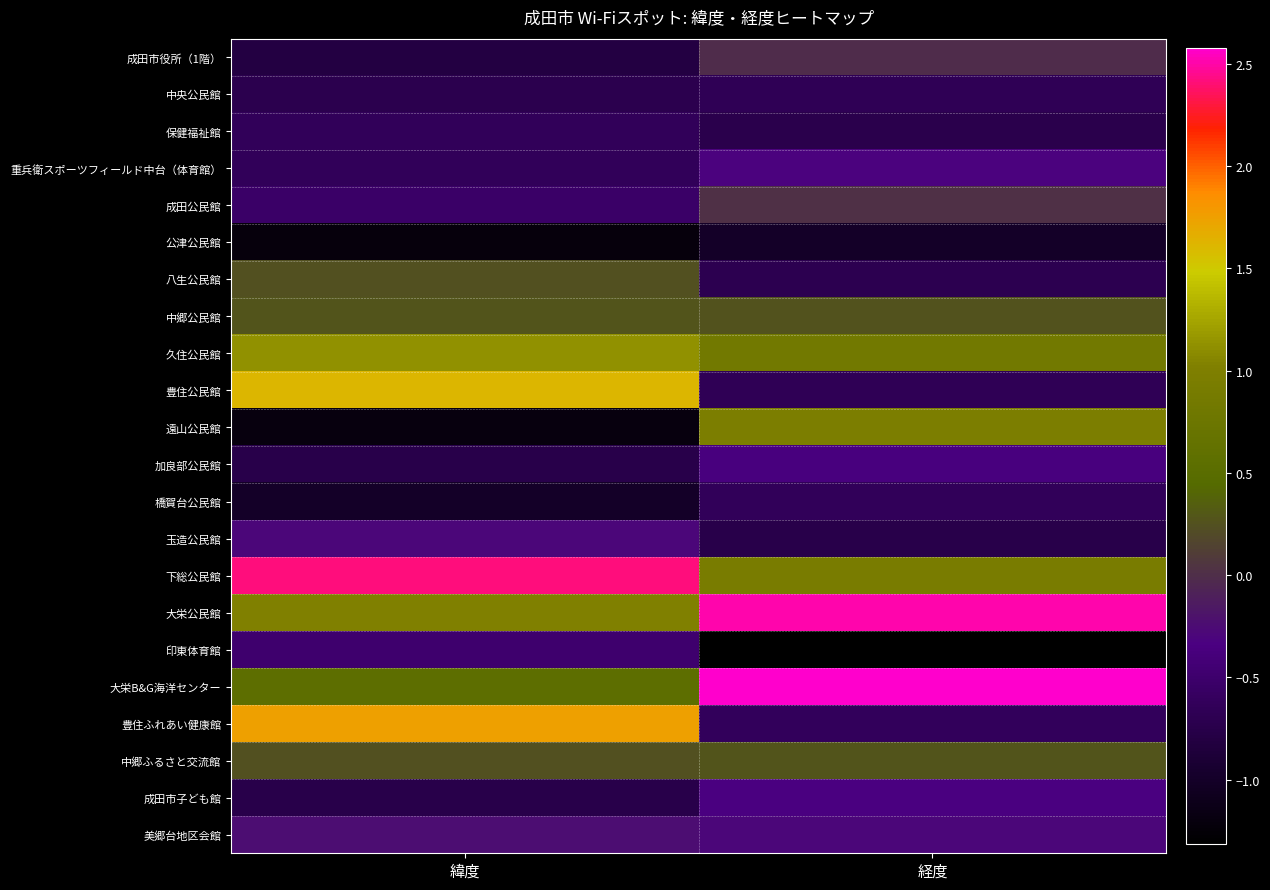

What is the difference between the highest and lowest values at 緯度?

3.6